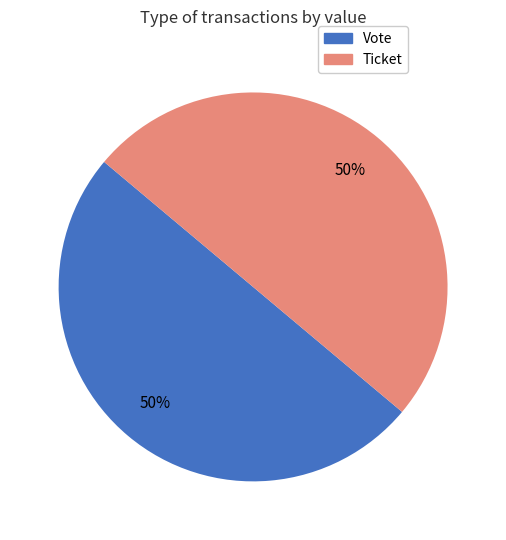

What is the ratio of the value at Vote to the value at Ticket?

1.0